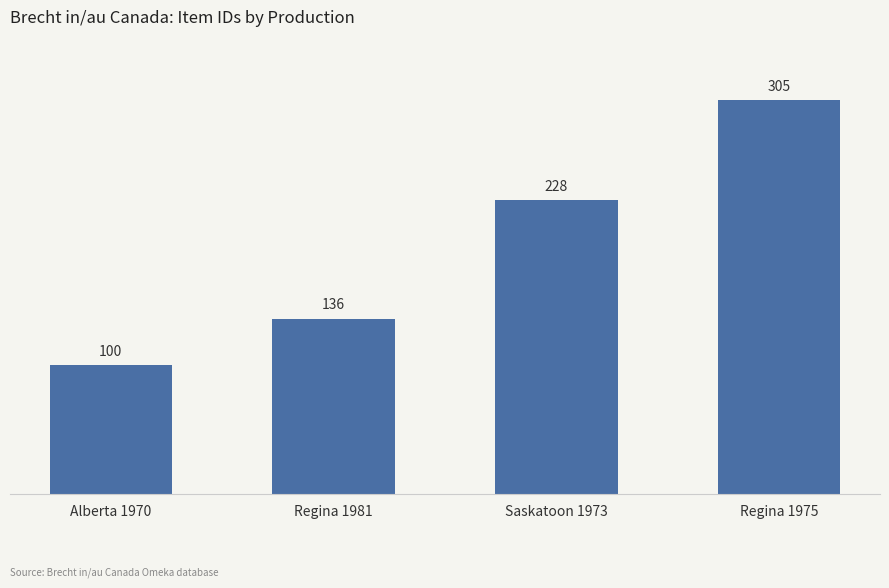

At which category does the chart reach its minimum across all series?

Alberta 1970